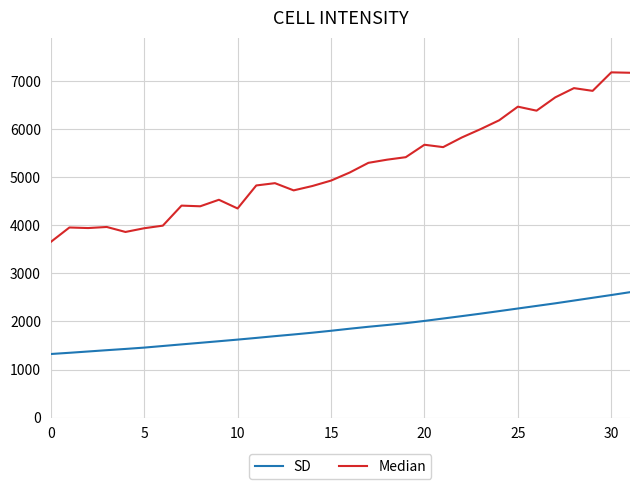

Rank the series by their maximum value, from highest to lowest.

Median, SD